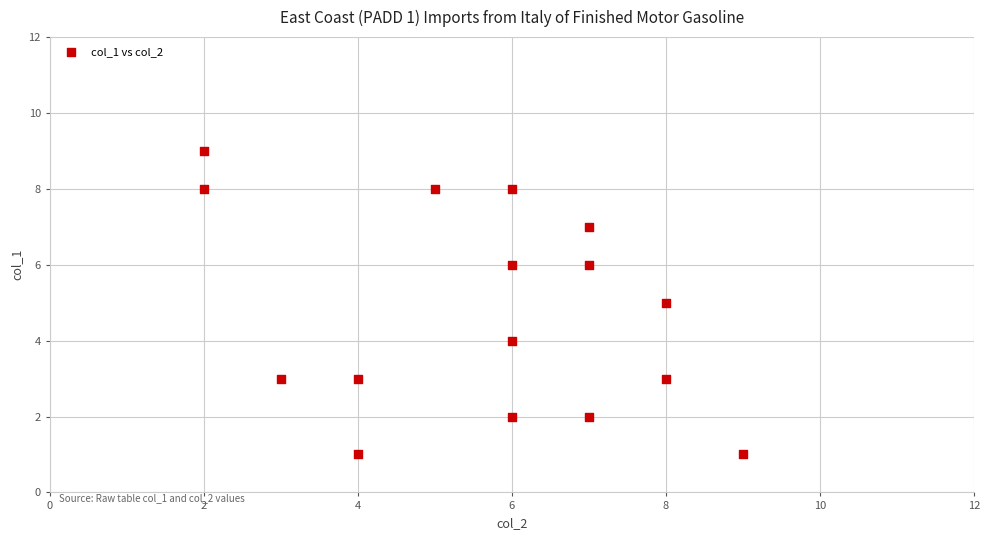

What is the range of Y values (max minus min)?

8